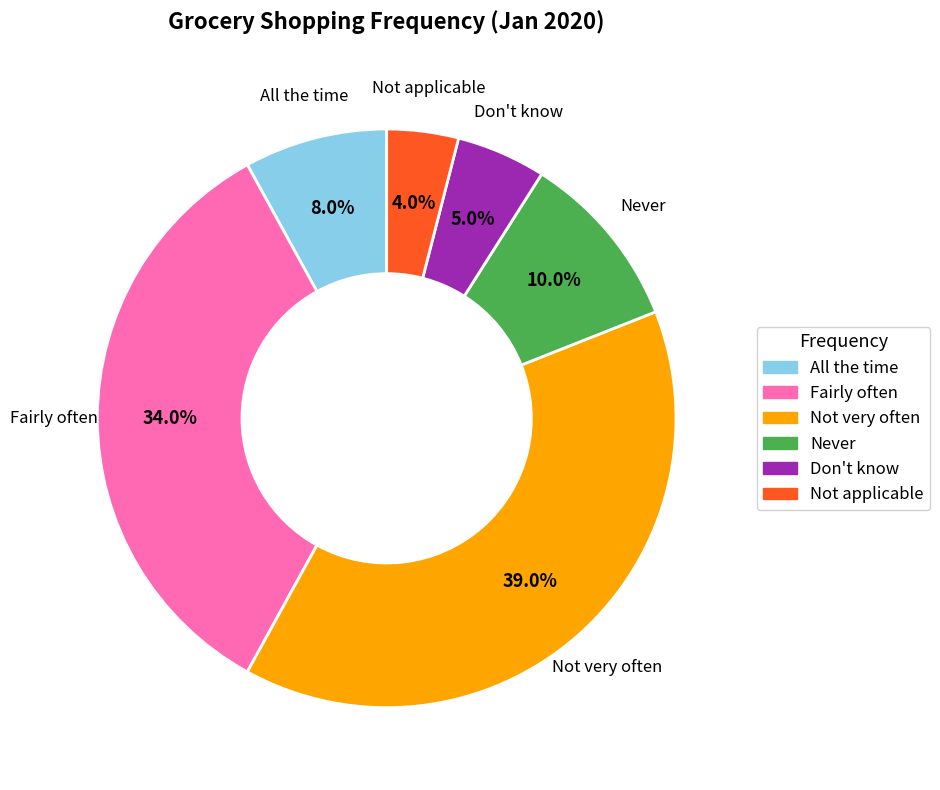

Combined, what portion of the pie is Fairly often and Not very often?

73.0%